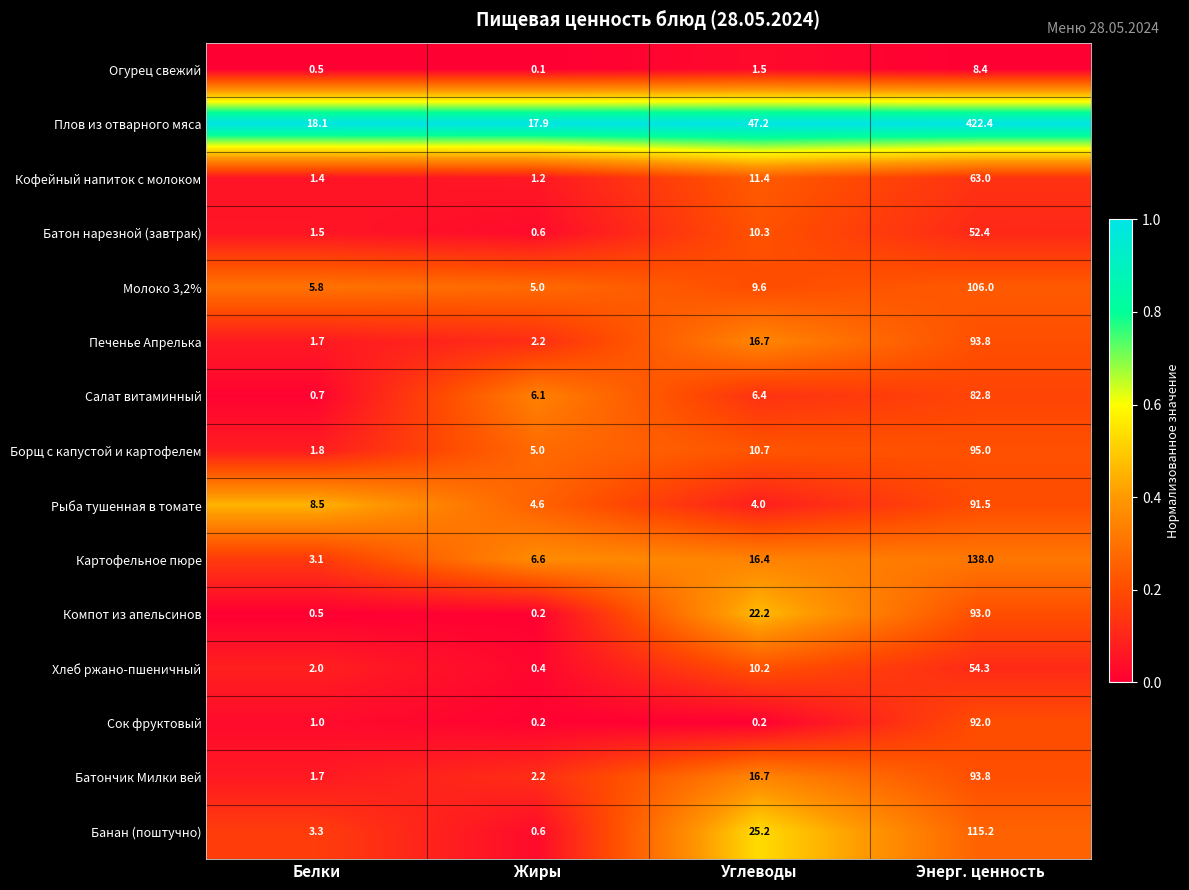

Which series changed the most between Углеводы and Энерг. ценность?

Плов из отварного мяса